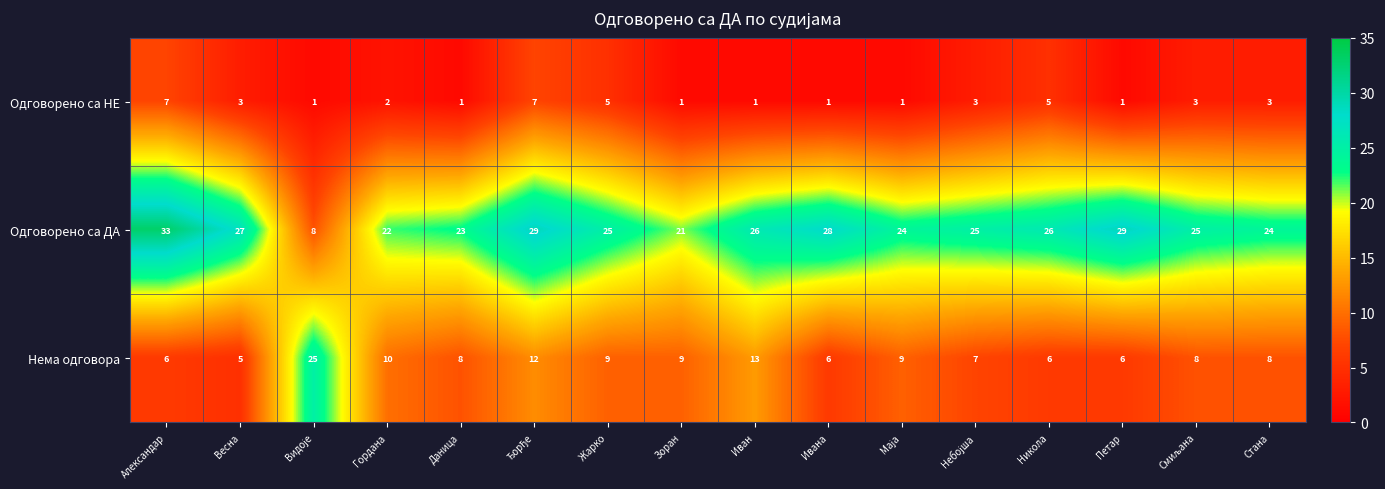

Which series has the largest range (max minus min)?

Одговорено са ДА